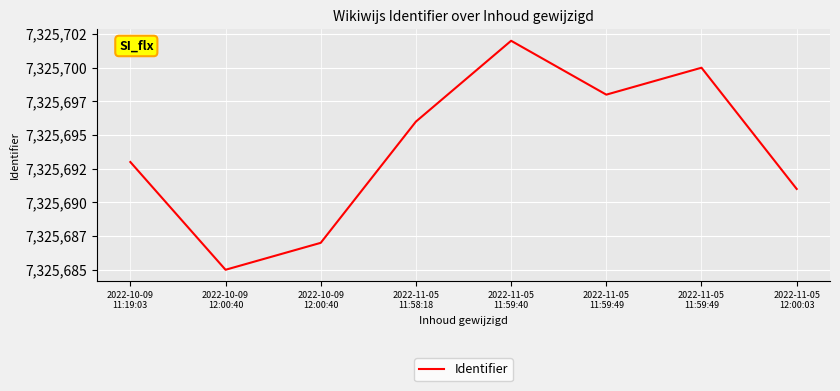

What is the label of the 8th point from the right?

2022-10-09
11:19:03